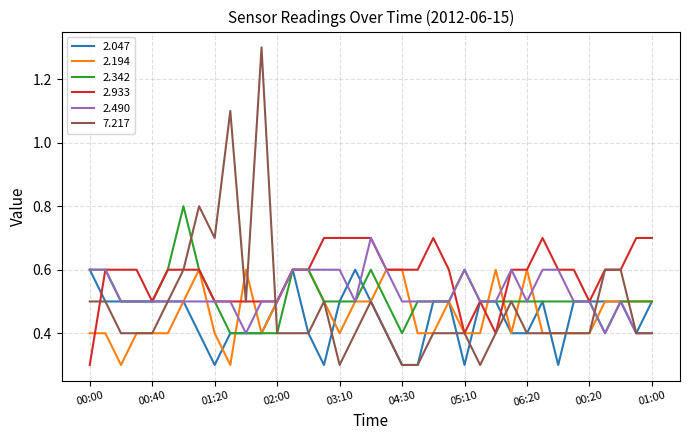

Which series has the largest total across all categories?

2.933